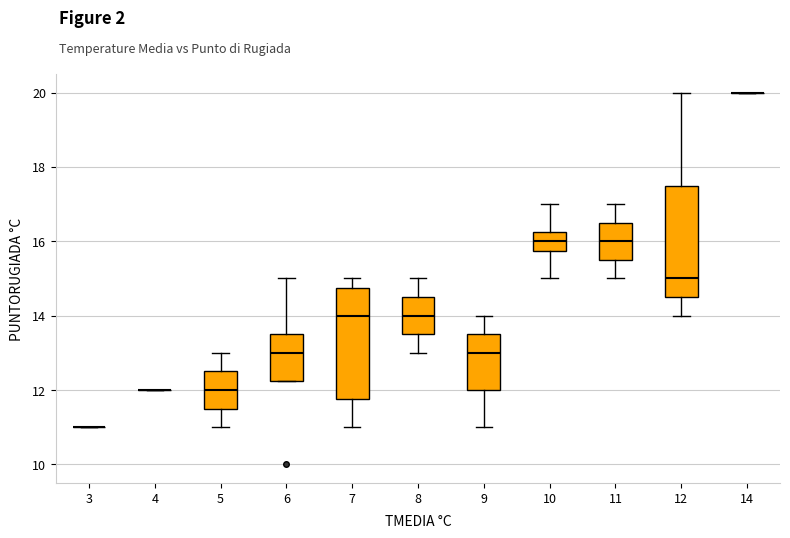

Reading left to right, read every box against the y-axis: the position of its median line, the range the box covers, and the ends of its whiskers. The values are not printed on the chart, so give them approximately, as read against the axis.

3: box collapsed to a line at 11.0, whiskers 11.0 to 11.0
4: box collapsed to a line at 12.0, whiskers 12.0 to 12.0
5: median 12.0, box 11.6 to 12.6, whiskers 11.0 to 13.0
6: median 13.0, box 12.2 to 13.6, whiskers 12.2 to 15.0
7: median 14.0, box 11.8 to 14.8, whiskers 11.0 to 15.0
8: median 14.0, box 13.6 to 14.6, whiskers 13.0 to 15.0
9: median 13.0, box 12.0 to 13.6, whiskers 11.0 to 14.0
10: median 16.0, box 15.8 to 16.2, whiskers 15.0 to 17.0
11: median 16.0, box 15.6 to 16.6, whiskers 15.0 to 17.0
12: median 15.0, box 14.6 to 17.6, whiskers 14.0 to 20.0
14: box collapsed to a line at 20.0, whiskers 20.0 to 20.0